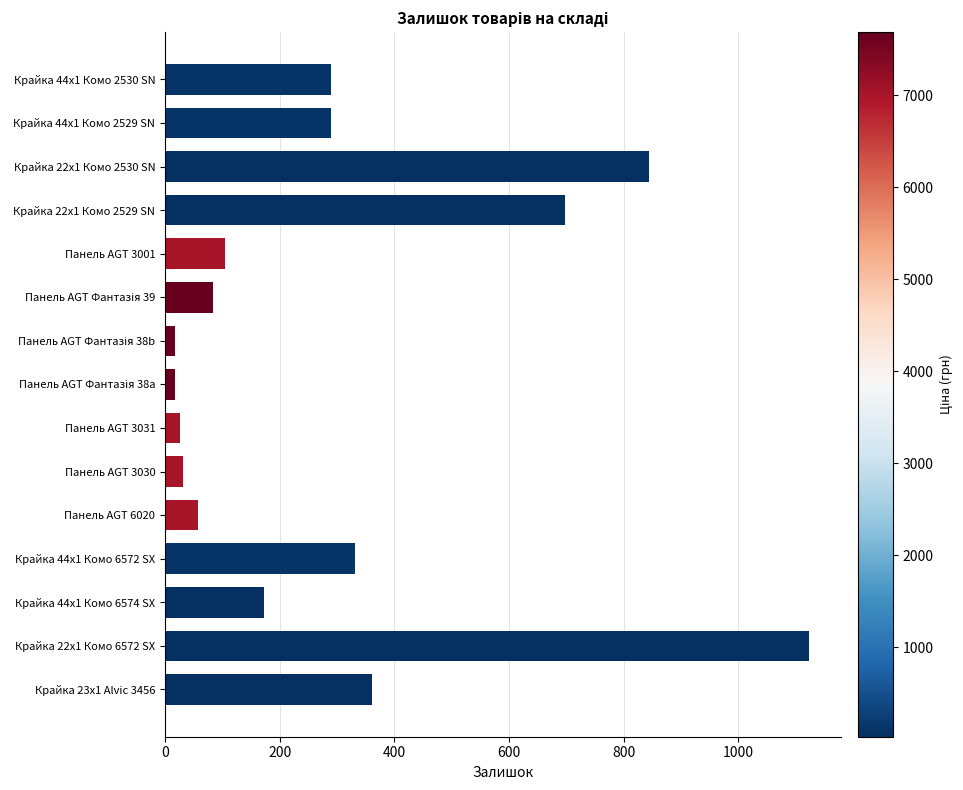

True or false: the data shows 173 at Крайка 44x1 Комо 6574 SX.

True